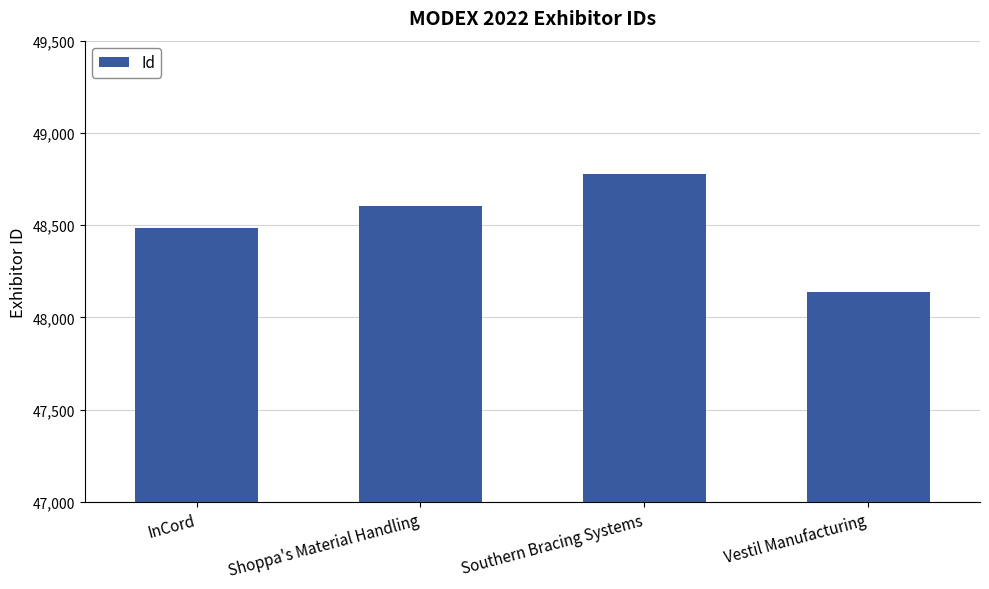

Reading left to right, list all the values displayed in this chart.

48486	48602	48775	48137